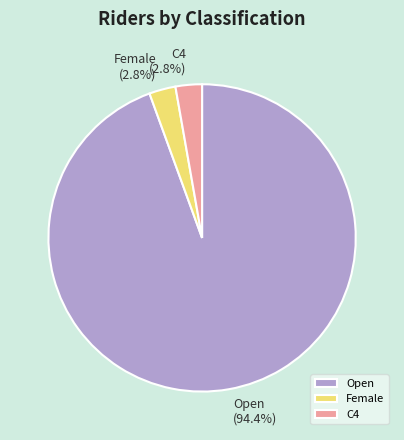

To the nearest percent, what is the average slice percentage?

33%